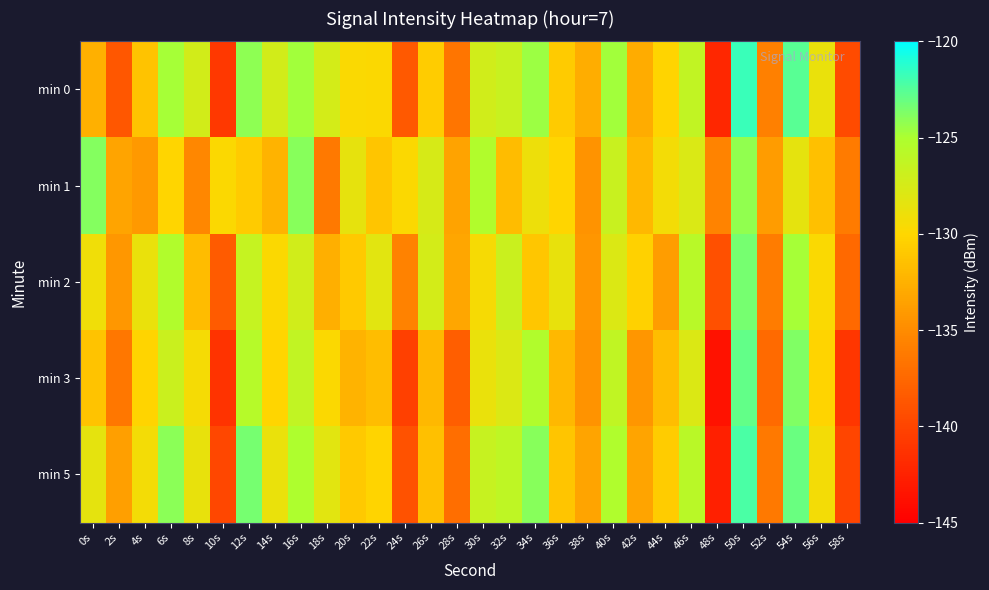

Reading right to left, transcribe all the data shown in this chart.

min 0: 58s=-139.5	56s=-128.7	54s=-122.6	52s=-135.8	50s=-121.7	48s=-142.1	46s=-126.3	44s=-130.2	42s=-132.8	40s=-124.8	38s=-132.8	36s=-130.8	34s=-124.6	32s=-126.7	30s=-127.2	28s=-136.5	26s=-130.7	24s=-138.5	22s=-129.8	20s=-129.8	18s=-127.4	16s=-124.7	14s=-127.3	12s=-124.1	10s=-140.9	8s=-127.3	6s=-124.8	4s=-131.2	2s=-138.7	0s=-132.5
min 1: 58s=-136.2	56s=-131.5	54s=-128.4	52s=-133.9	50s=-124.2	48s=-135.6	46s=-127.8	44s=-129.3	42s=-132.1	40s=-126.7	38s=-134.5	36s=-130.1	34s=-128.9	32s=-131.8	30s=-125.3	28s=-133.4	26s=-127.6	24s=-129.8	22s=-131.2	20s=-128.5	18s=-136.2	16s=-124.0	14s=-132.4	12s=-130.8	10s=-129.8	8s=-135.3	6s=-130.1	4s=-134.1	2s=-133.4	0s=-123.9
min 2: 58s=-137.4	56s=-129.7	54s=-124.8	52s=-136.1	50s=-123.5	48s=-139.2	46s=-125.7	44s=-133.8	42s=-130.4	40s=-127.9	38s=-134.3	36s=-128.6	34s=-131.1	32s=-126.8	30s=-129.5	28s=-133.2	26s=-127.4	24s=-135.7	22s=-128.3	20s=-130.9	18s=-132.6	16s=-127.2	14s=-129.8	12s=-126.5	10s=-138.4	8s=-131.8	6s=-125.3	4s=-128.7	2s=-134.2	0s=-129.1
min 3: 58s=-141.0	56s=-130.2	54s=-123.8	52s=-137.3	50s=-122.9	48s=-143.6	46s=-127.9	44s=-131.7	42s=-134.3	40s=-126.2	38s=-134.5	36s=-132.1	34s=-125.3	32s=-127.9	30s=-128.7	28s=-138.2	26s=-132.1	24s=-140.3	22s=-131.7	20s=-132.4	18s=-129.8	16s=-126.3	14s=-130.1	12s=-125.6	10s=-141.2	8s=-129.4	6s=-126.8	4s=-130.2	2s=-136.5	0s=-131.3
min 5: 58s=-140.0	56s=-129.3	54s=-123.1	52s=-136.3	50s=-122.2	48s=-142.6	46s=-125.8	44s=-130.7	42s=-133.3	40s=-125.2	38s=-133.3	36s=-131.2	34s=-124.0	32s=-126.1	30s=-126.6	28s=-137.0	26s=-131.5	24s=-139.0	22s=-130.2	20s=-130.9	18s=-128.3	16s=-125.1	14s=-128.7	12s=-123.5	10s=-139.8	8s=-128.6	6s=-124.1	4s=-129.3	2s=-133.7	0s=-128.4